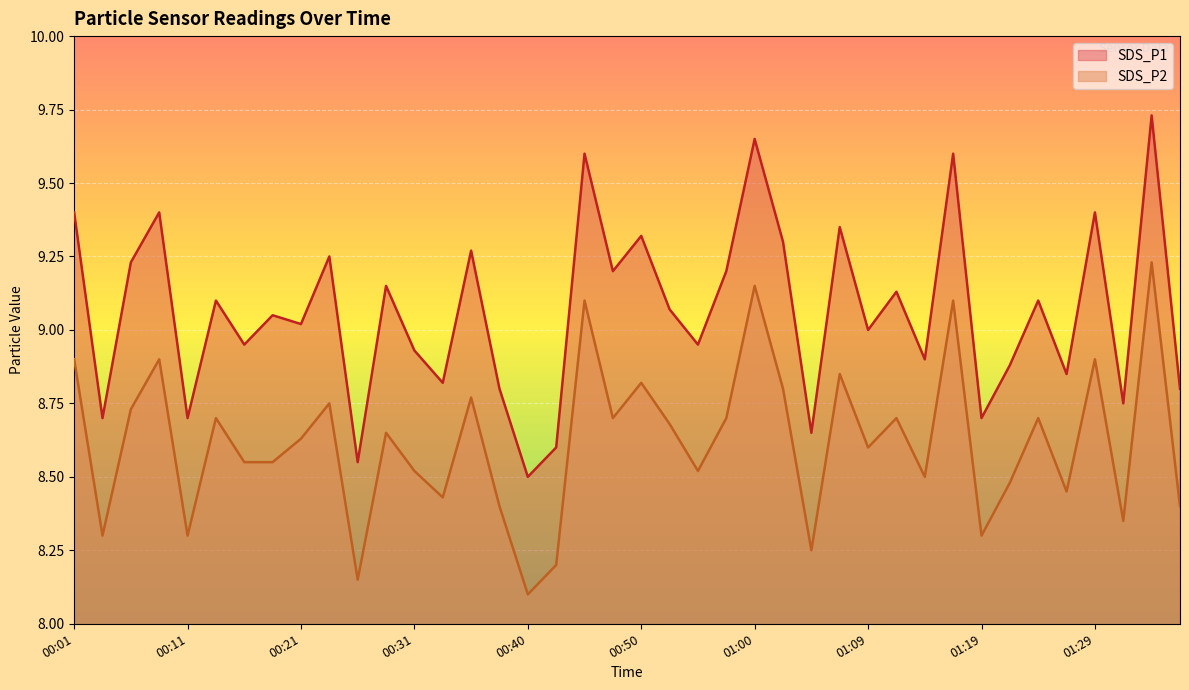

Which series has the largest range (max minus min)?

SDS_P1